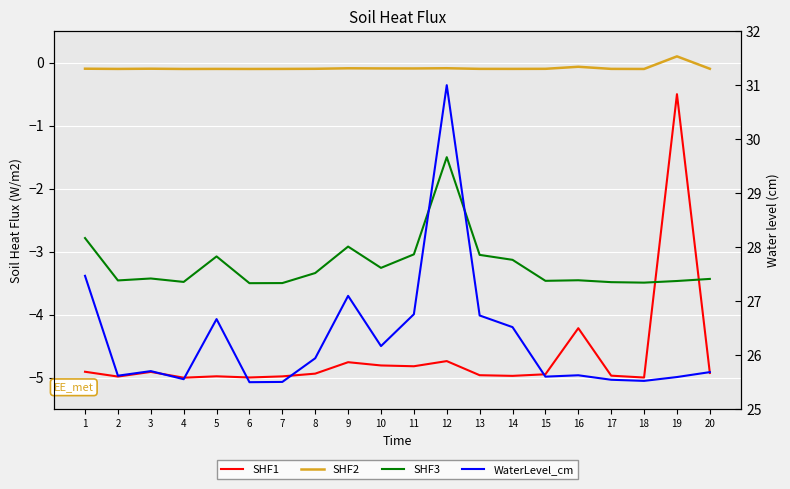

Is it true that SHF1 equals -1.7 at 2?

False